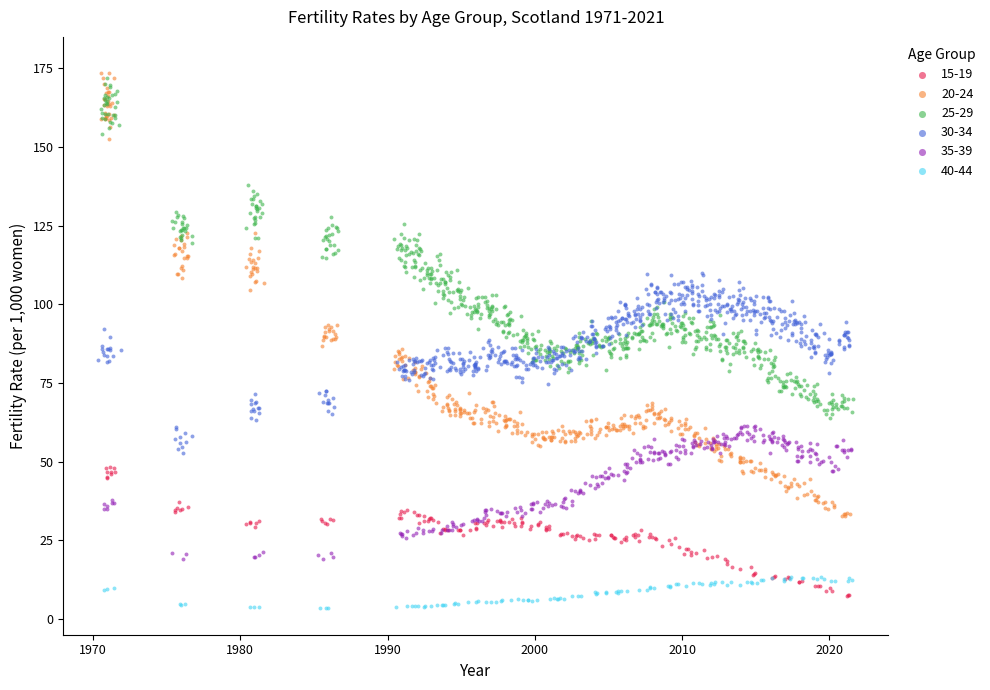

Which series has the widest spread of Y values?

20-24